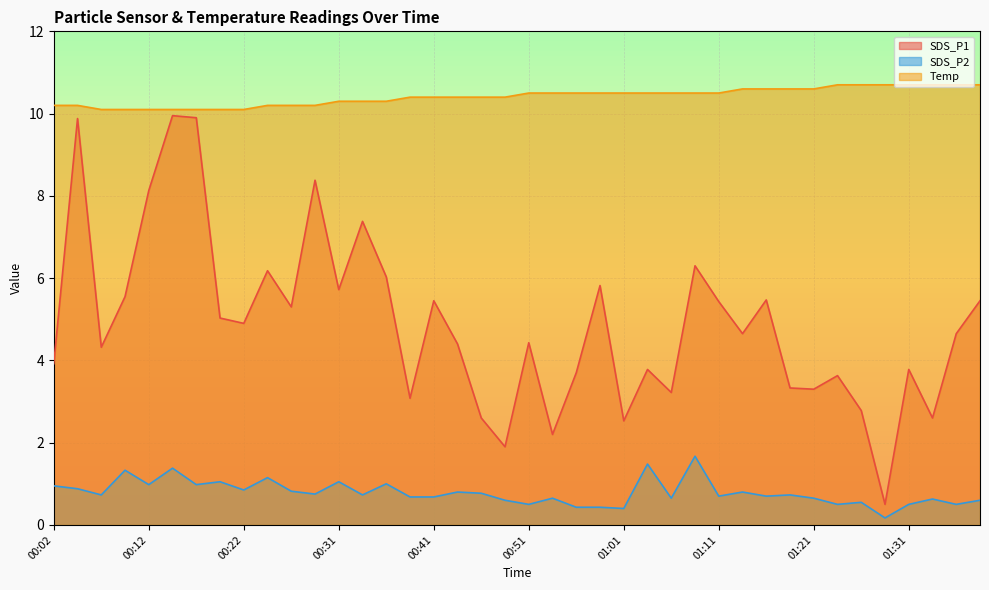

Where is Temp nearest to the value 10?

00:07